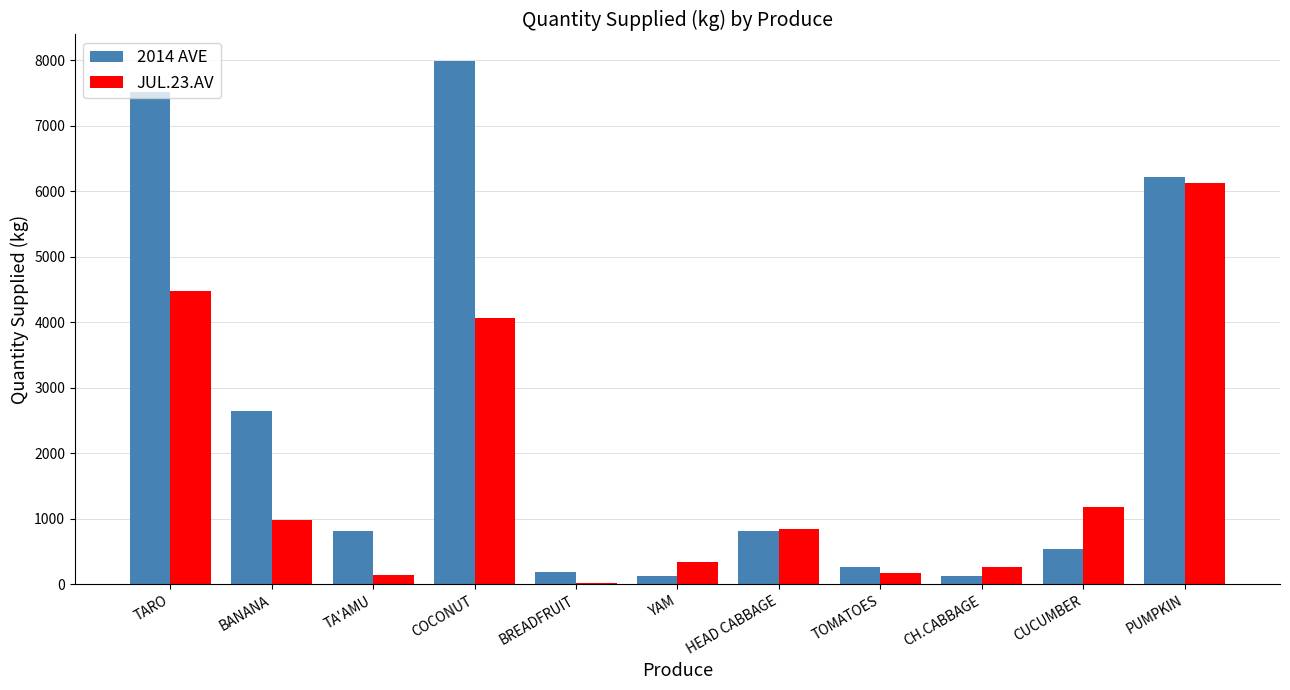

What is the sum of the JUL.23.AV values at HEAD CABBAGE and TOMATOES?

1005.2